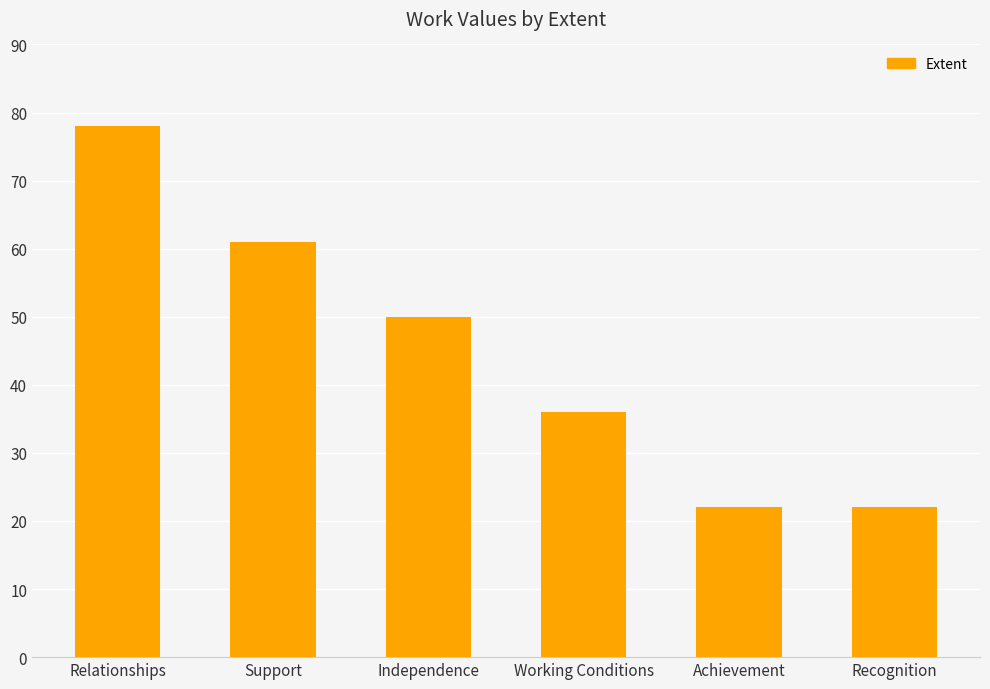

Reading left to right, list all the values displayed in this chart.

Relationships=78	Support=61	Independence=50	Working Conditions=36	Achievement=22	Recognition=22